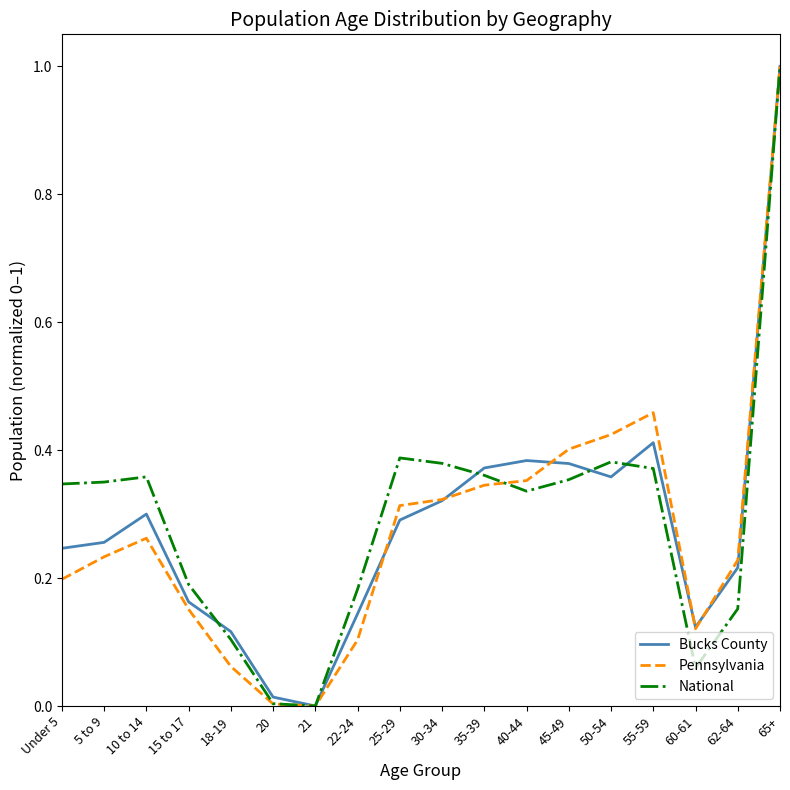

Which category has the highest value in the National series?

65+